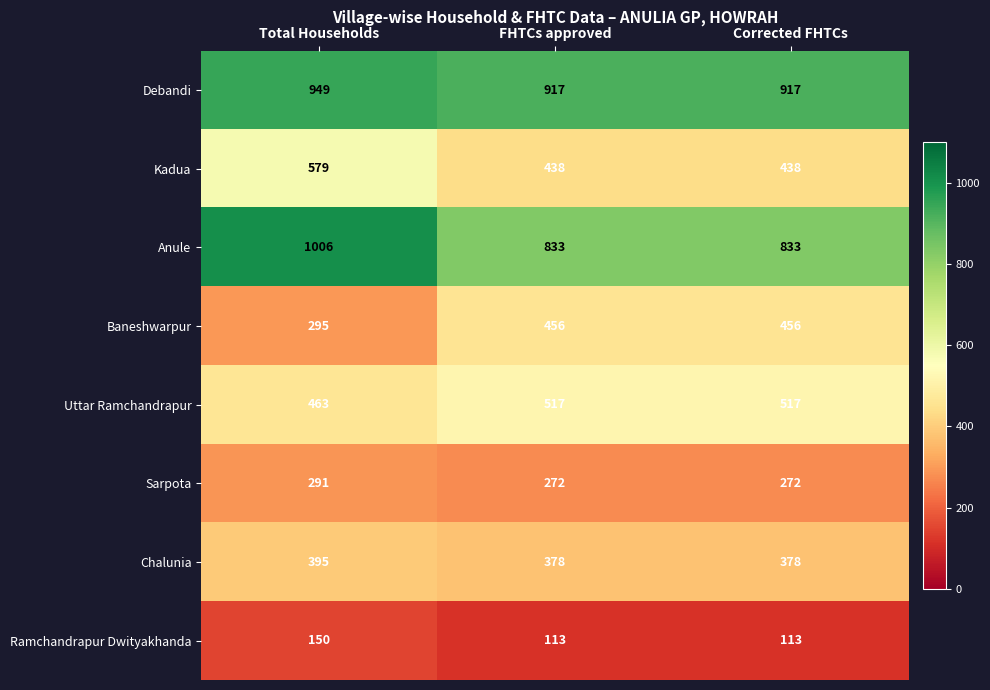

Reading right to left, transcribe all the data shown in this chart.

Debandi: 917	917	949
Kadua: 438	438	579
Anule: 833	833	1006
Baneshwarpur: 456	456	295
Uttar Ramchandrapur: 517	517	463
Sarpota: 272	272	291
Chalunia: 378	378	395
Ramchandrapur Dwityakhanda: 113	113	150